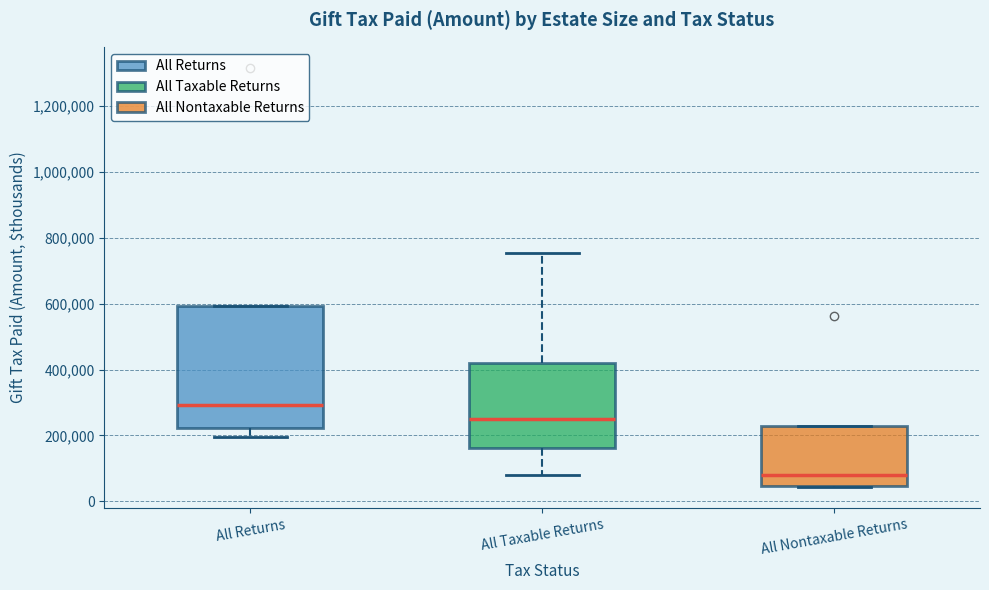

Reading left to right, read every box against the y-axis: the position of its median line, the range the box covers, and the ends of its whiskers. The values are not printed on the chart, so give them approximately, as read against the axis.

All Returns: median 300000, box 220000 to 600000, whiskers 200000 to 600000
All Taxable Returns: median 240000, box 160000 to 420000, whiskers 80000 to 760000
All Nontaxable Returns: median 80000, box 40000 to 220000, whiskers 40000 to 220000